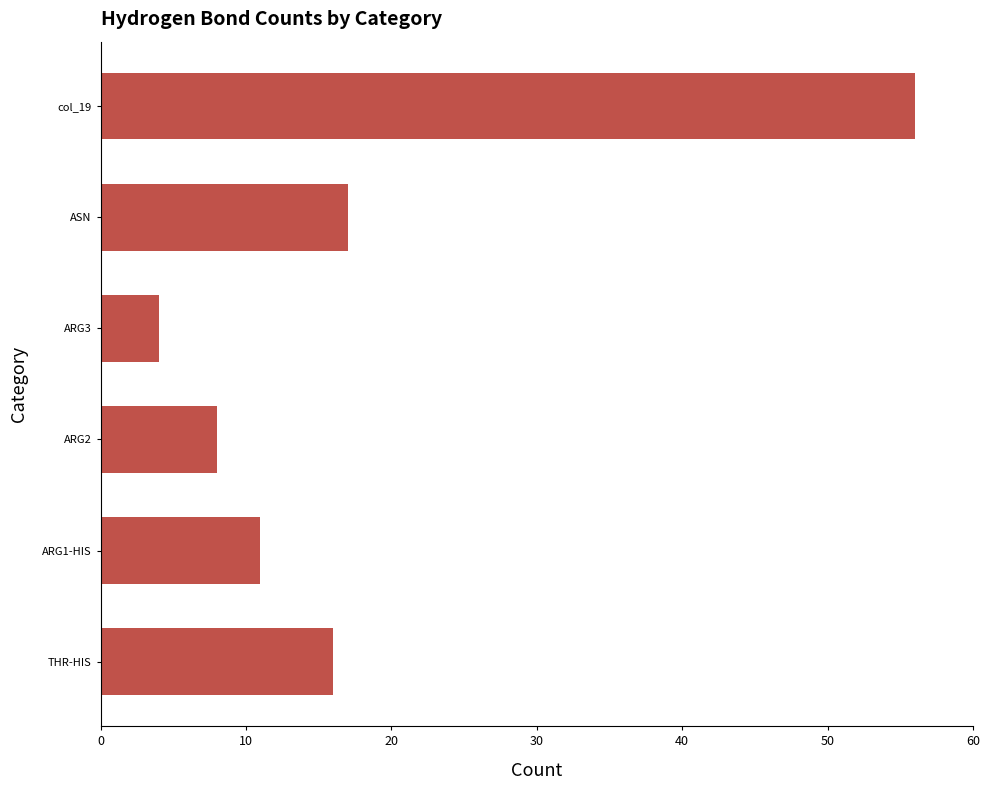

List the labels in order of value, largest first.

col_19, ASN, THR-HIS, ARG1-HIS, ARG2, ARG3